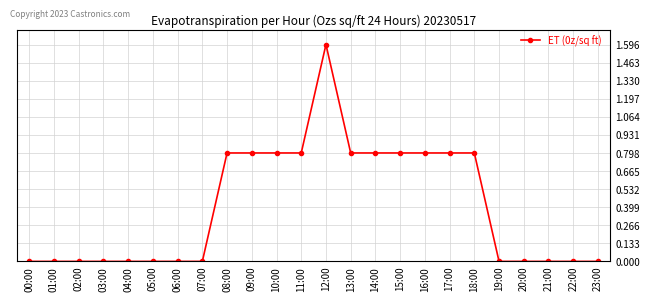

True or false: there are more than 0 points higher than both neighbors.

True